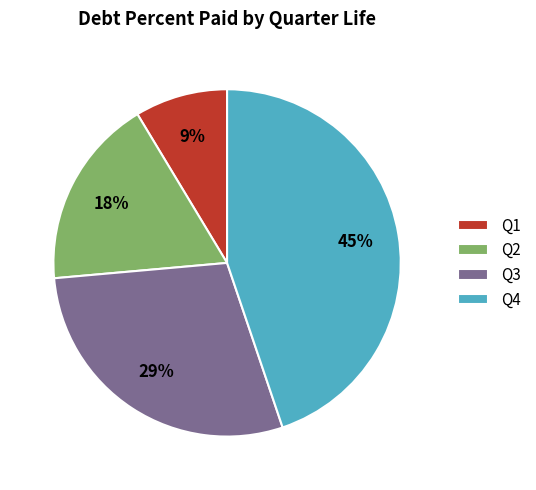

Rank the categories by value from highest to lowest.

Q4, Q3, Q2, Q1